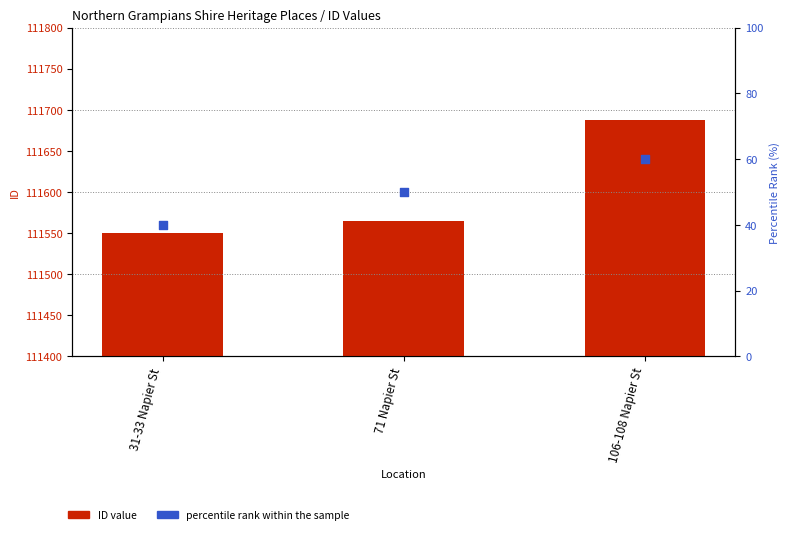

At which category is the sum across all series the highest?

106-108 Napier St